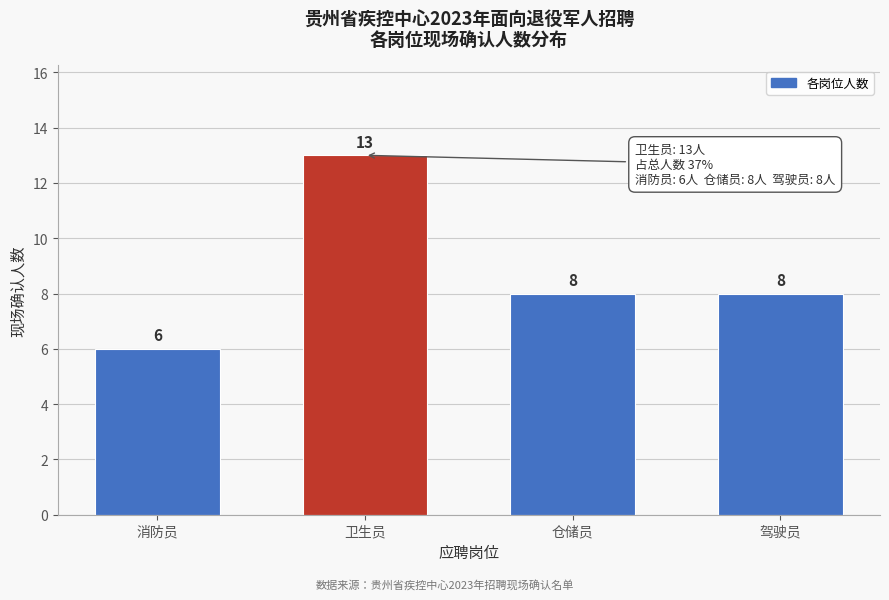

Reading left to right, transcribe all the data shown in this chart.

6	13	8	8